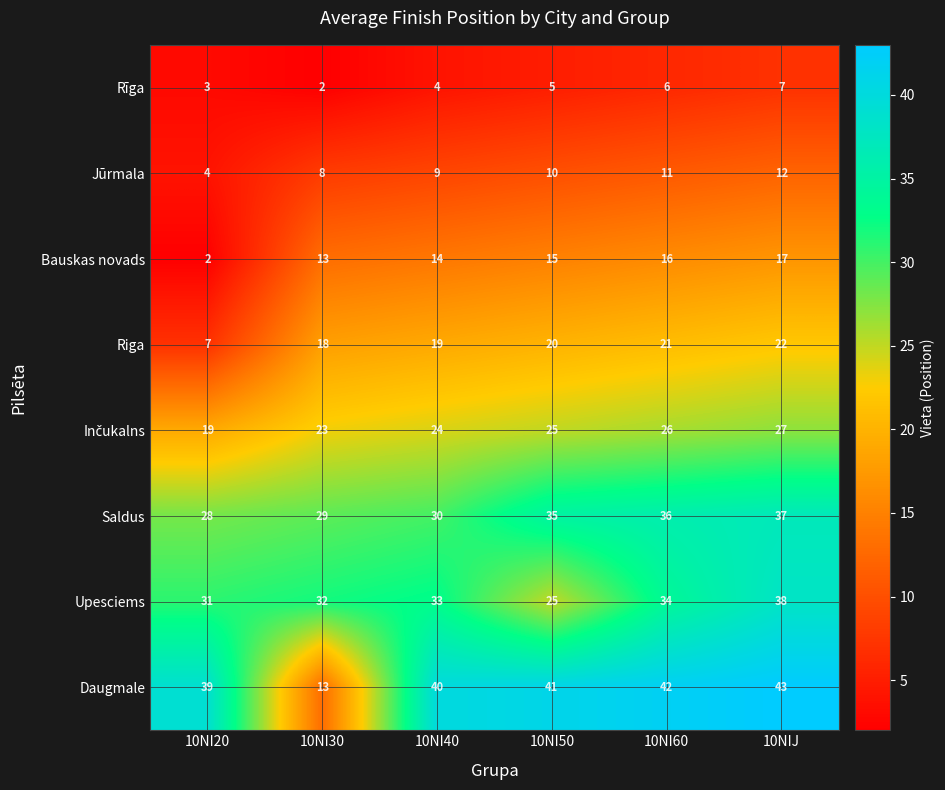

The Rīga series shows 7 at 10NI50. True or false?

False